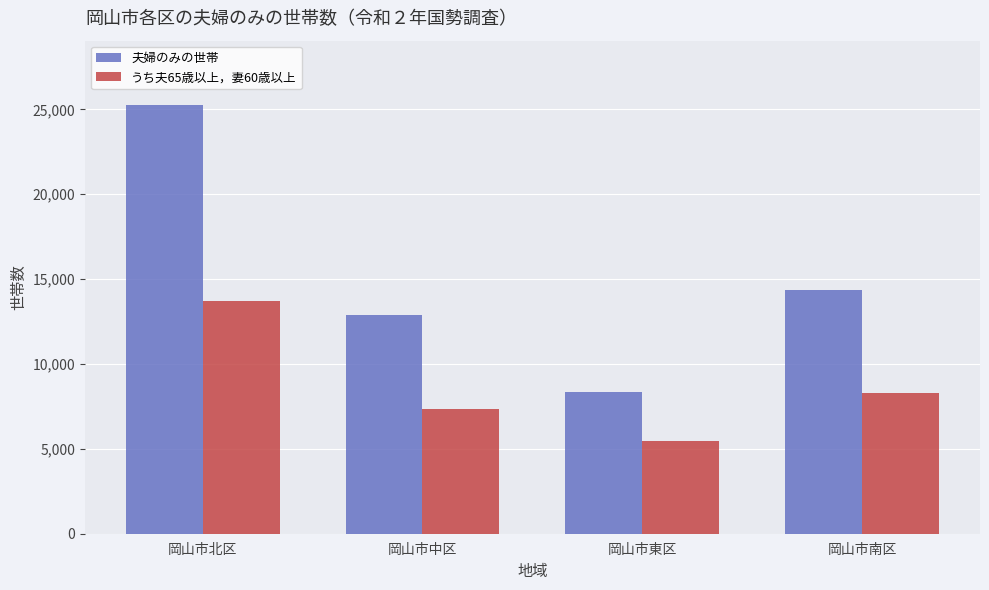

The うち夫65歳以上，妻60歳以上 series shows 13698 at 岡山市北区. True or false?

True